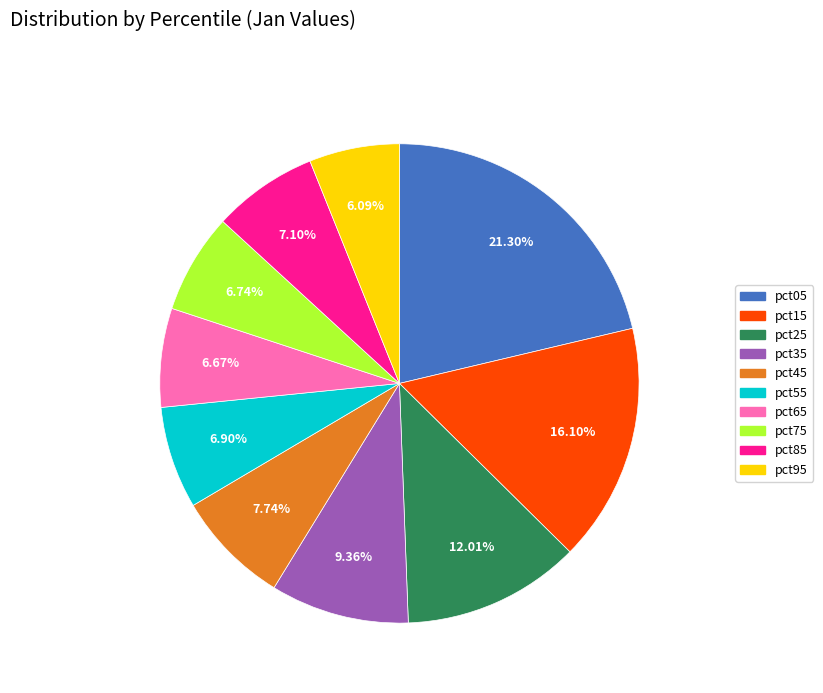

Does pct95 represent more than half of the total?

No